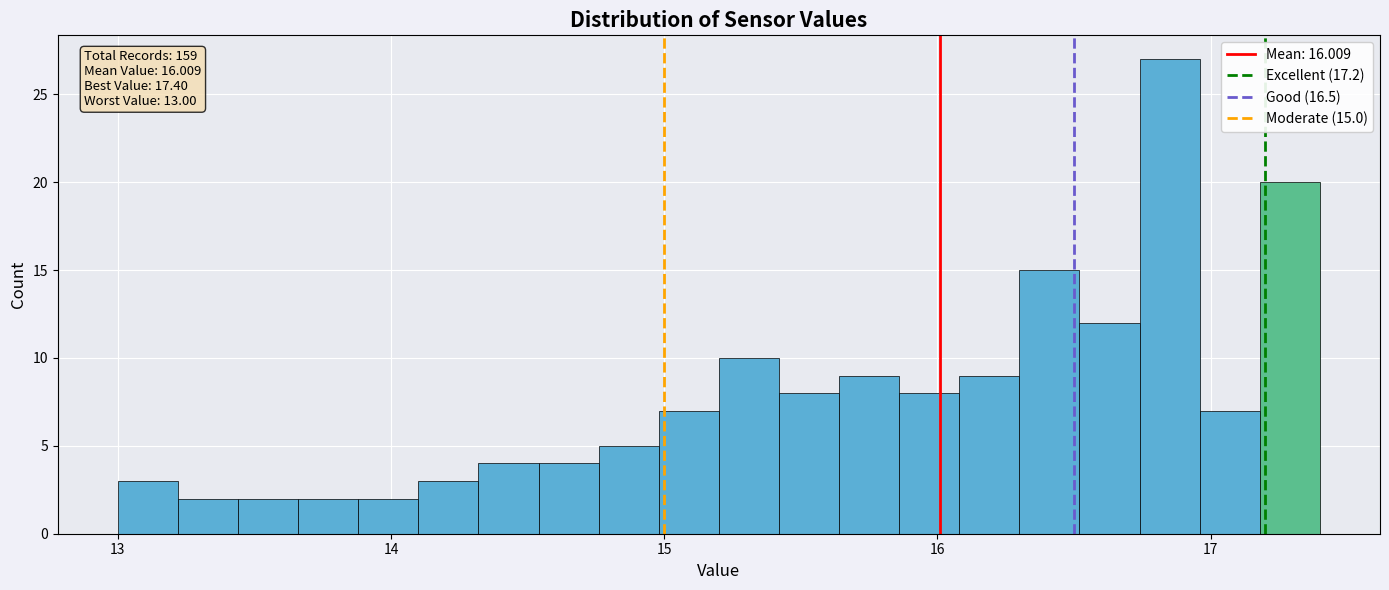

Read against the x-axis, roughly where is the centre of the tallest bar?

16.9